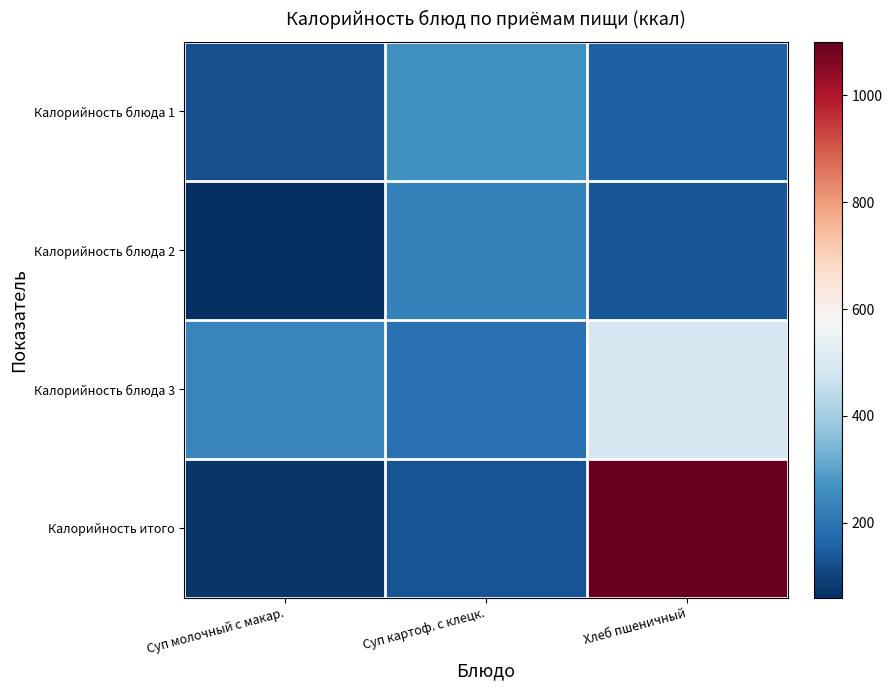

What is the difference between the highest and lowest values at Суп картоф. с клецк.?

131.9